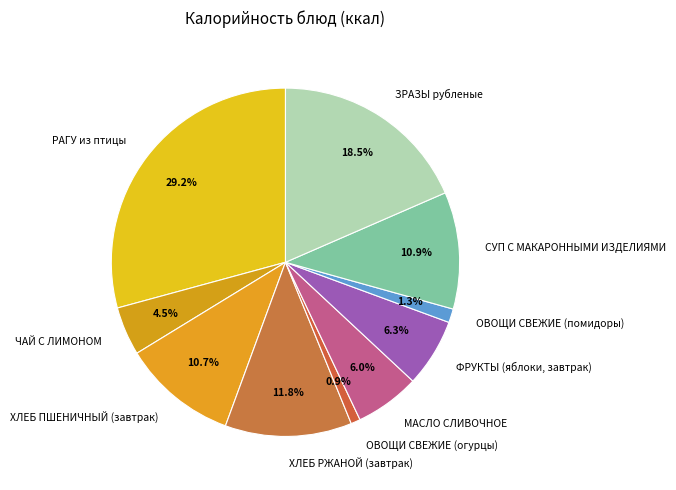

How many segments does this pie chart have?

10